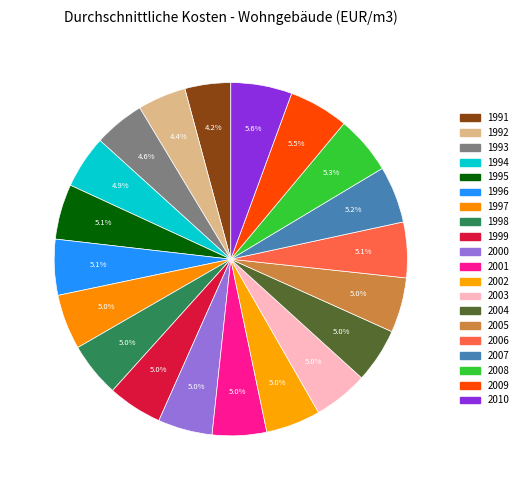

How many segments does this pie chart have?

20